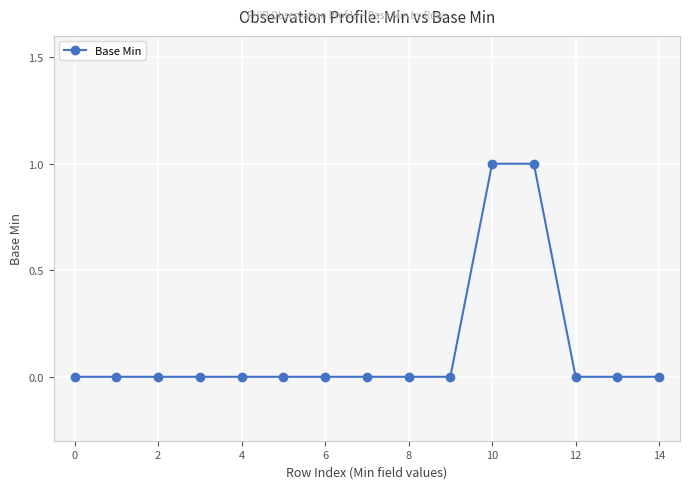

Reading left to right, list all the values displayed in this chart.

0	0	0	0	0	0	0	0	0	0	1	1	0	0	0